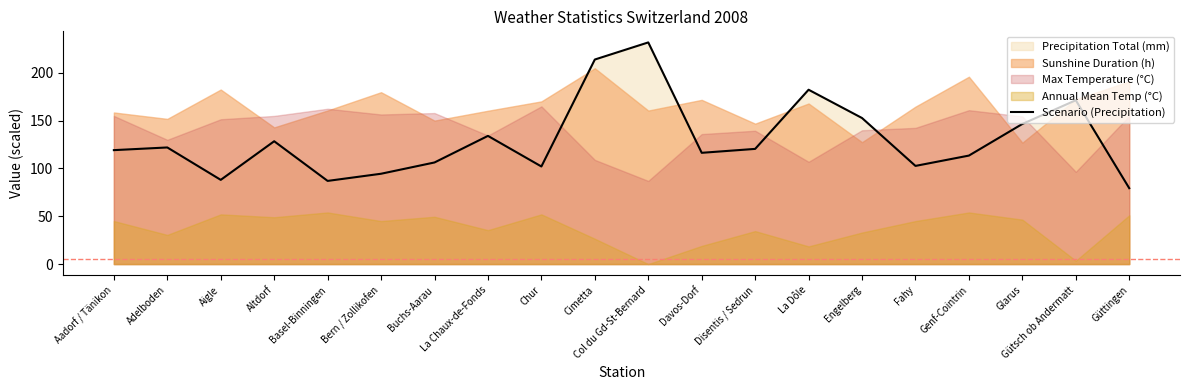

What is the difference between the second highest and minimum values?

134.6